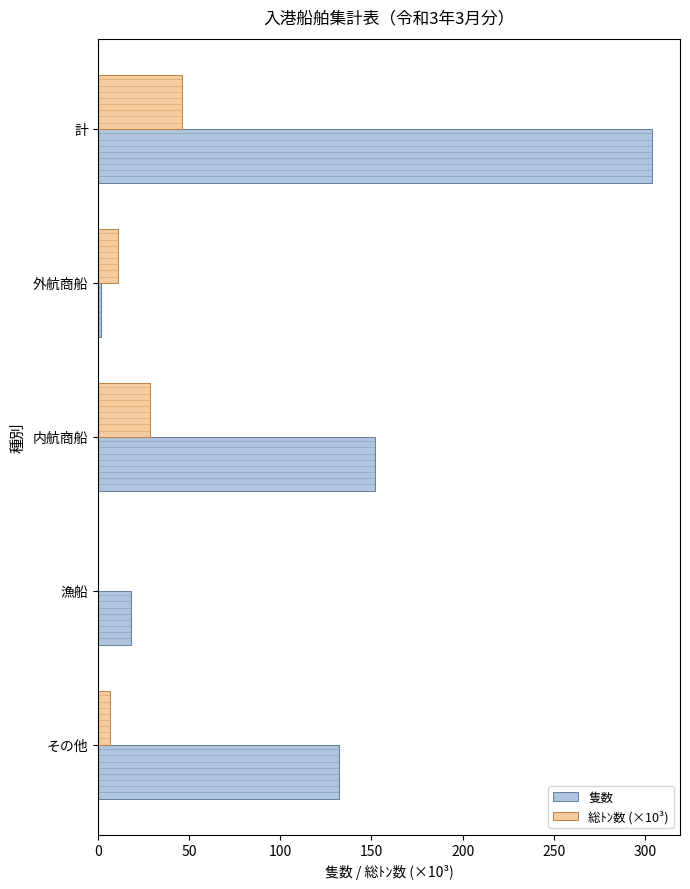

Is it true that 総ﾄﾝ数 (×10³) equals 28.5 at 内航商船?

True